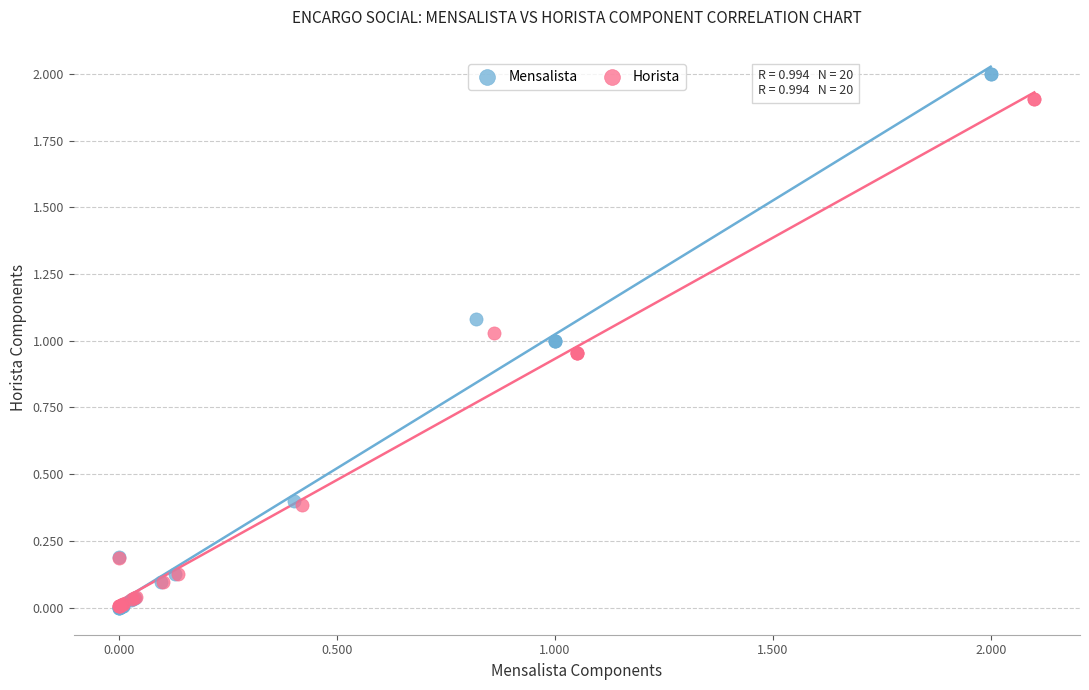

What are all the series names shown in the legend?

Mensalista, Horista